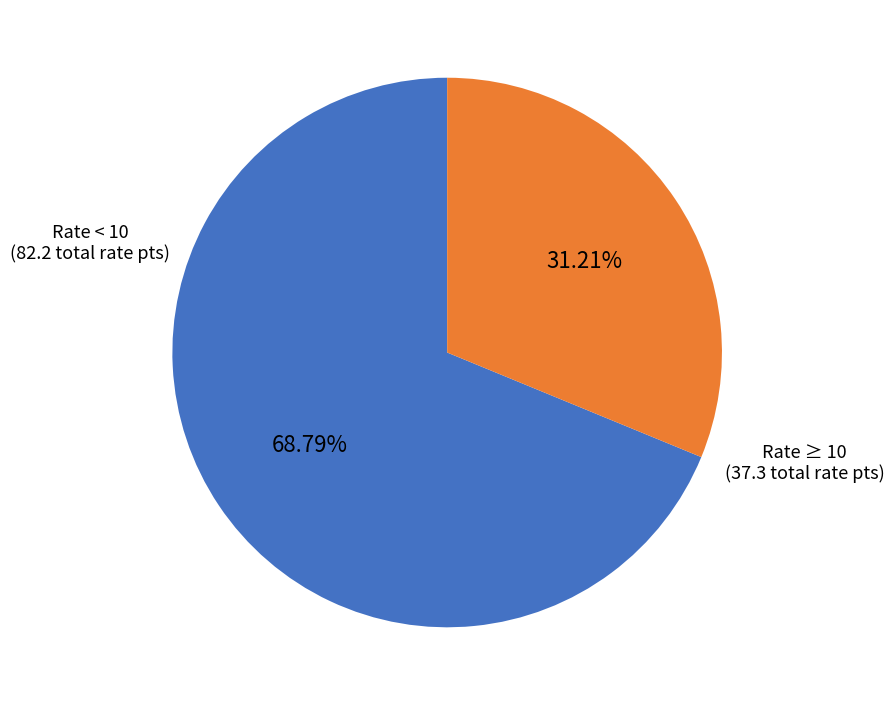

Is there a majority slice in this chart?

Yes